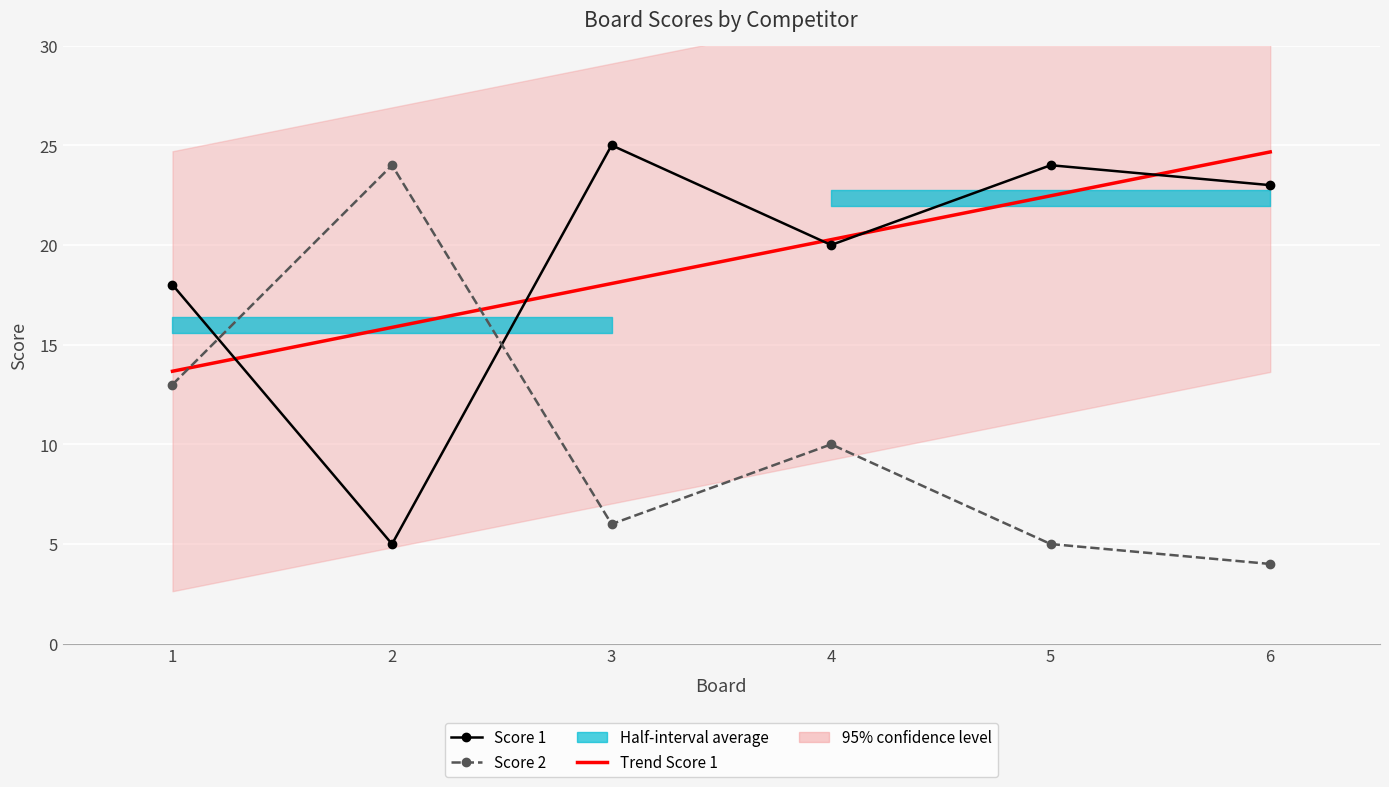

What is the highest value of the Trend Score 1 series?

24.7